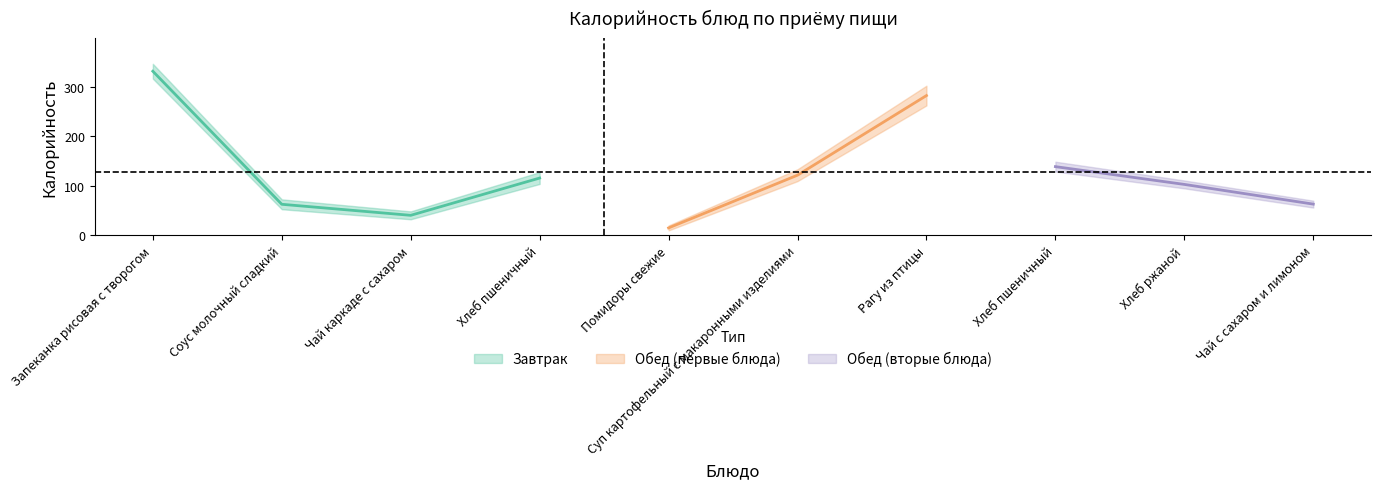

What is the maximum value shown in the chart?

331.7